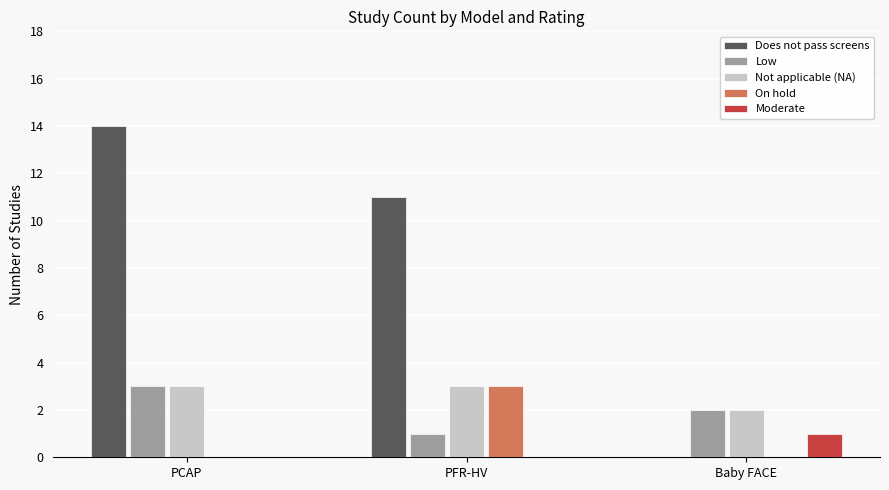

Is it true that Does not pass screens equals -6 at Baby FACE?

False